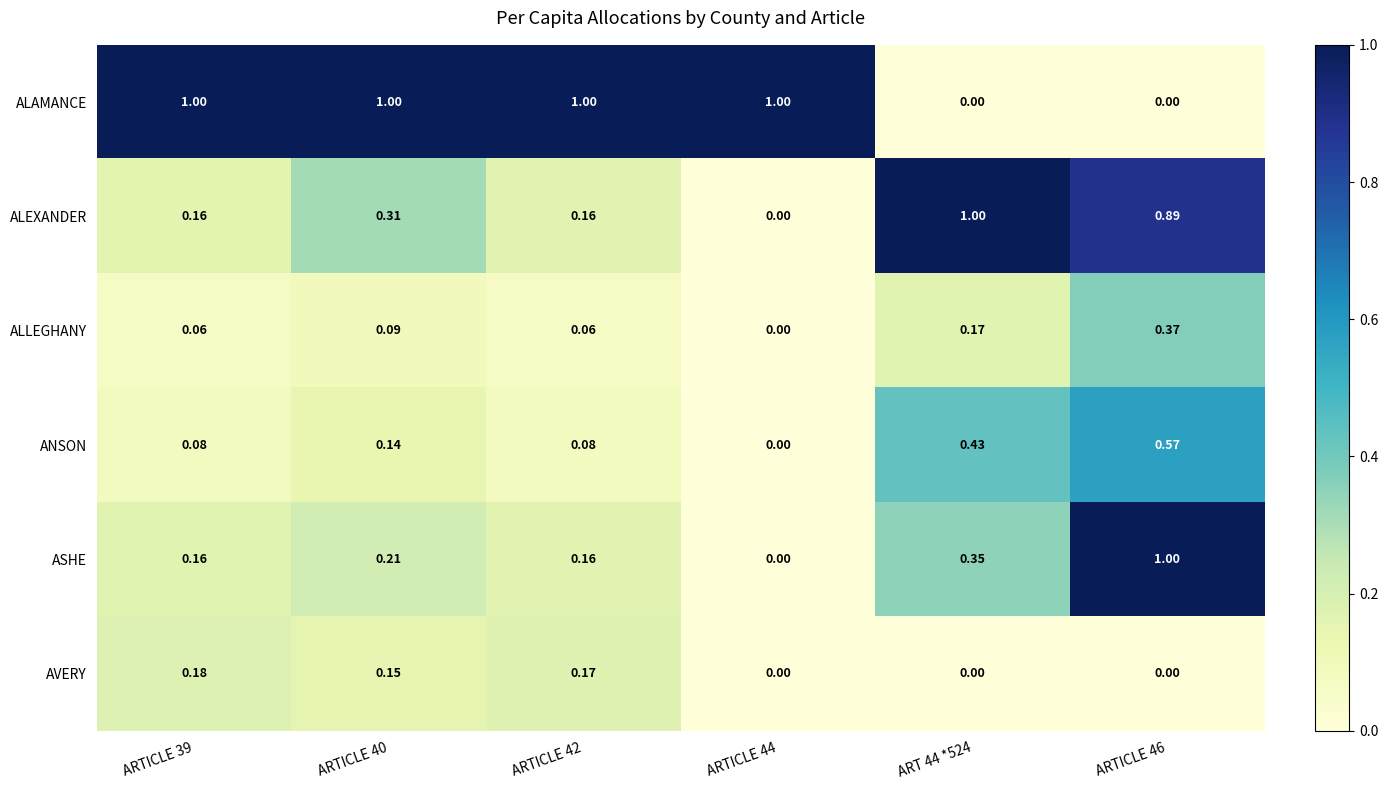

Which series changed the most between ARTICLE 42 and ARTICLE 44?

AVERY